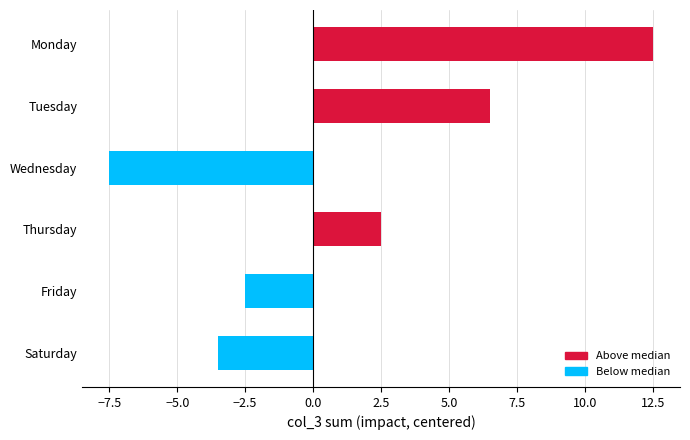

Rank the categories by value from highest to lowest.

Monday, Tuesday, Thursday, Friday, Saturday, Wednesday